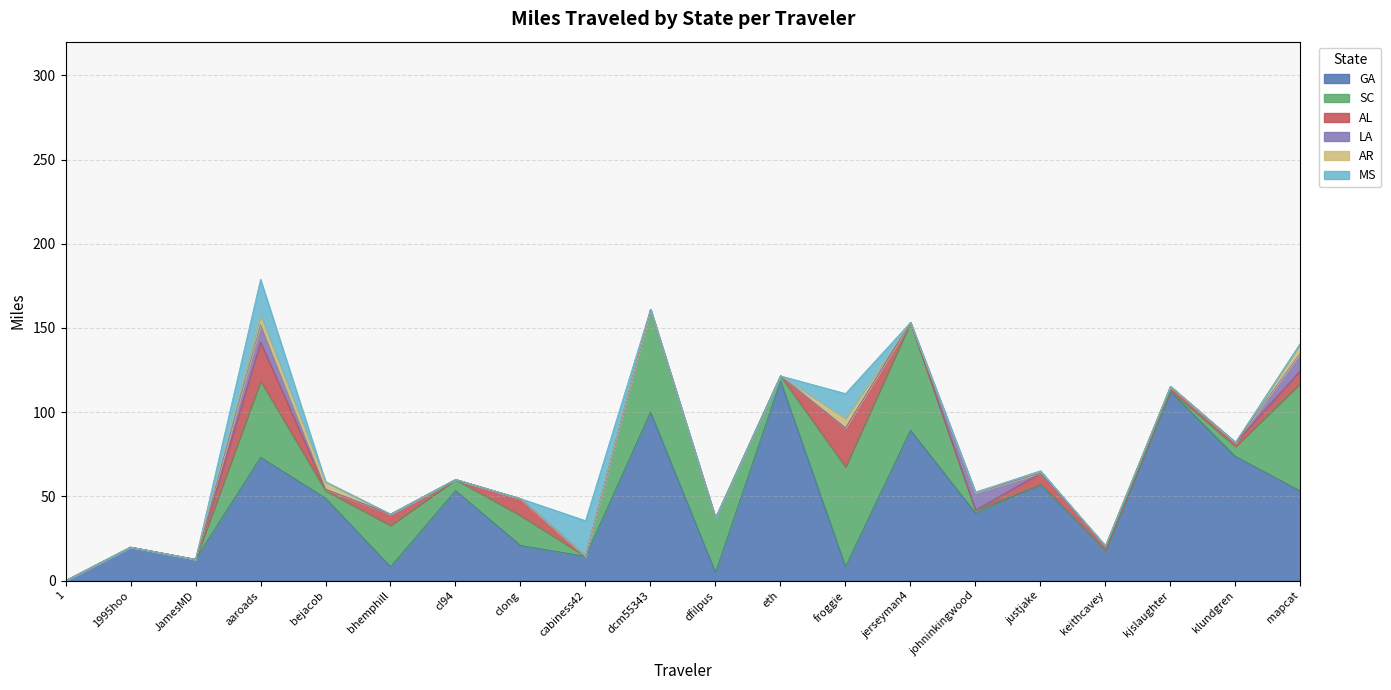

At how many categories does at least one series exceed 1?

19